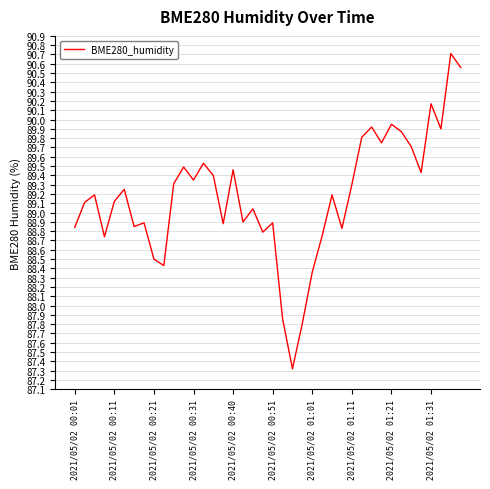

What is the maximum value shown in the chart?

90.7